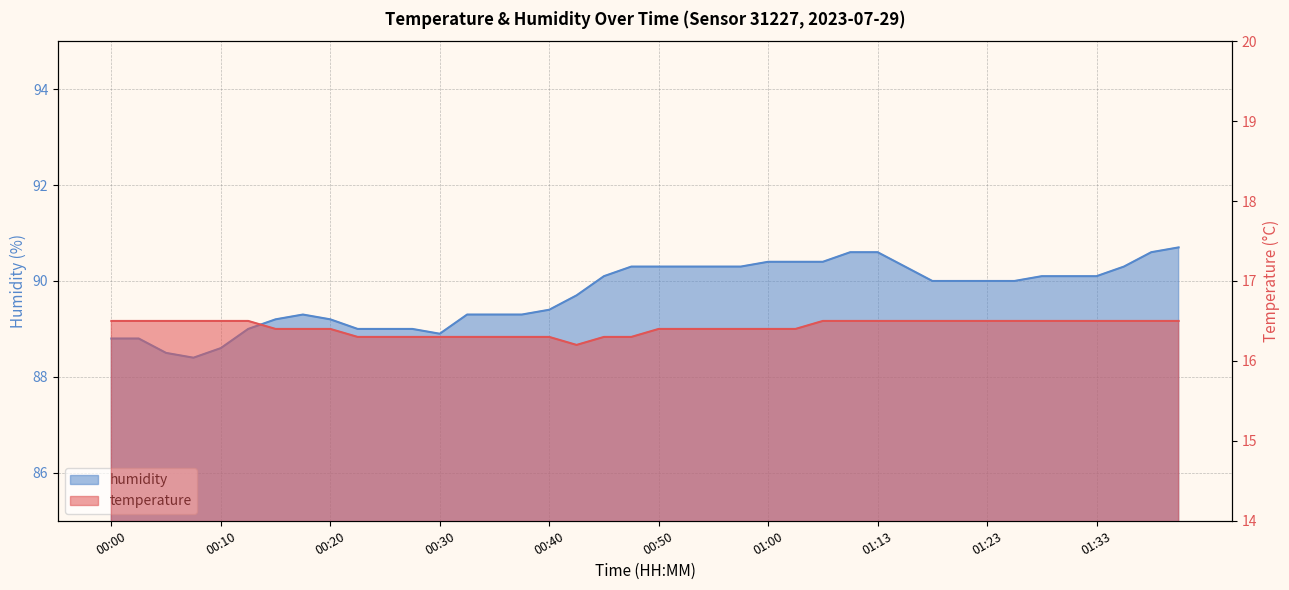

List the series in order of their overall mean, lowest first.

temperature, humidity